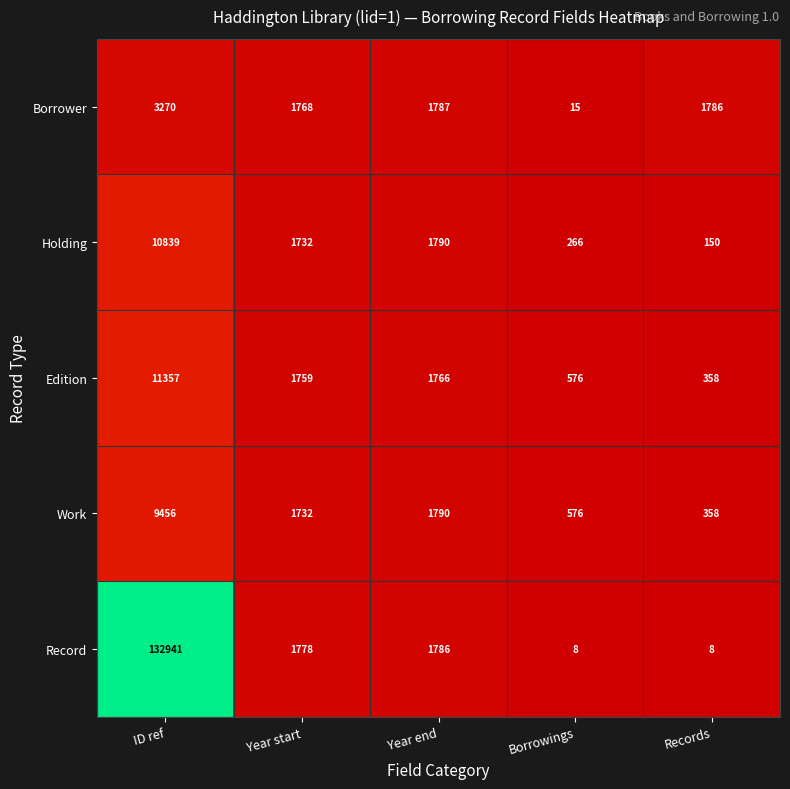

Which series has the largest range (max minus min)?

Record